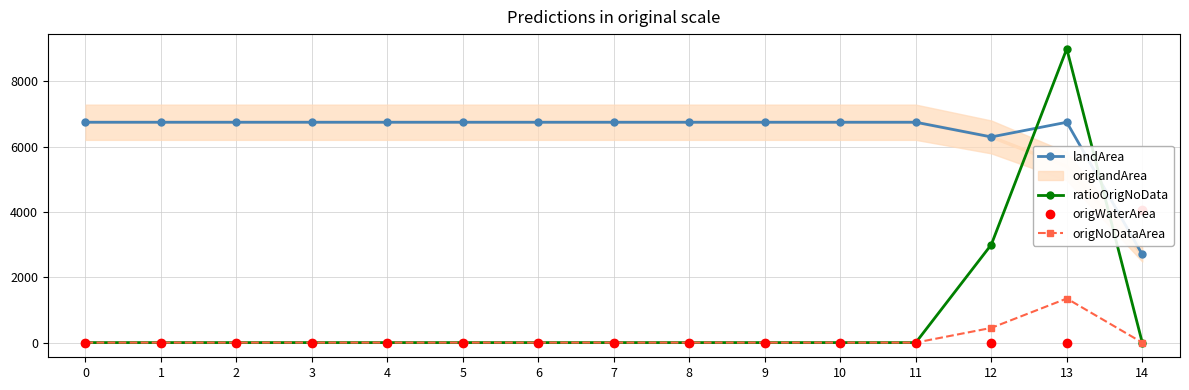

The origWaterArea series shows 2657.4 at 5. True or false?

False